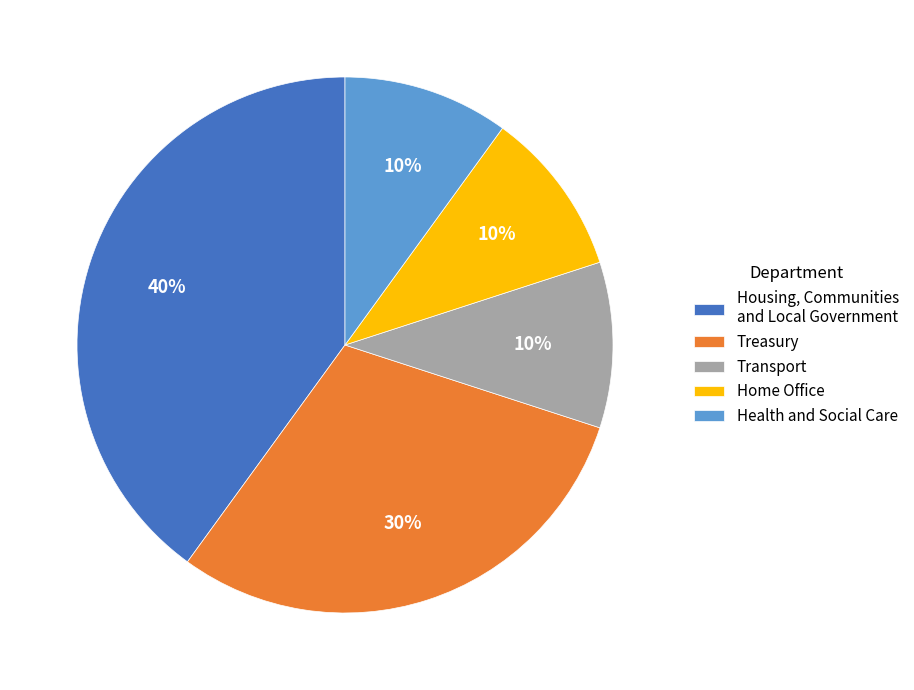

Approximately how many times larger is the value at Housing, Communities and Local Government compared to Transport?

4.0